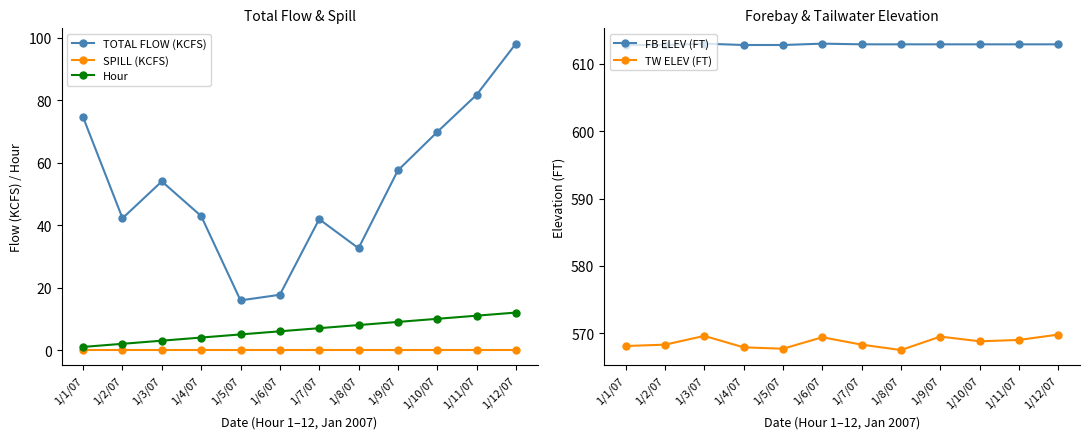

What value does the TOTAL FLOW (KCFS) series have at 1/6/07?

17.7